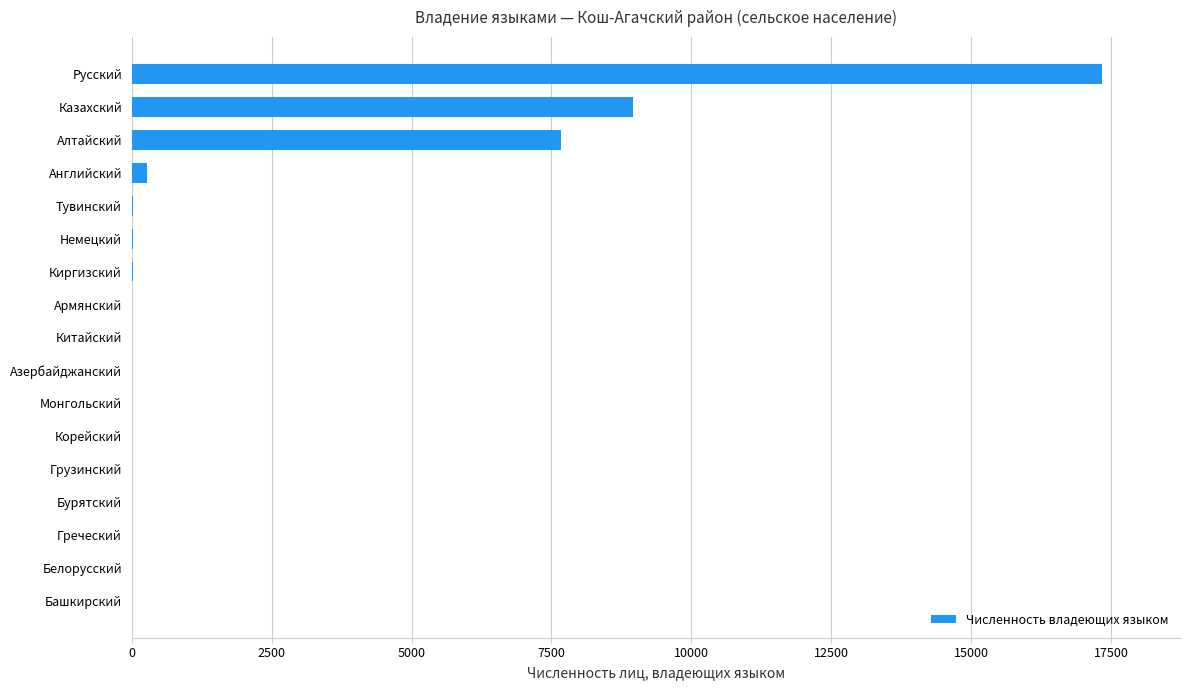

The value at Русский is 7847. True or false?

False